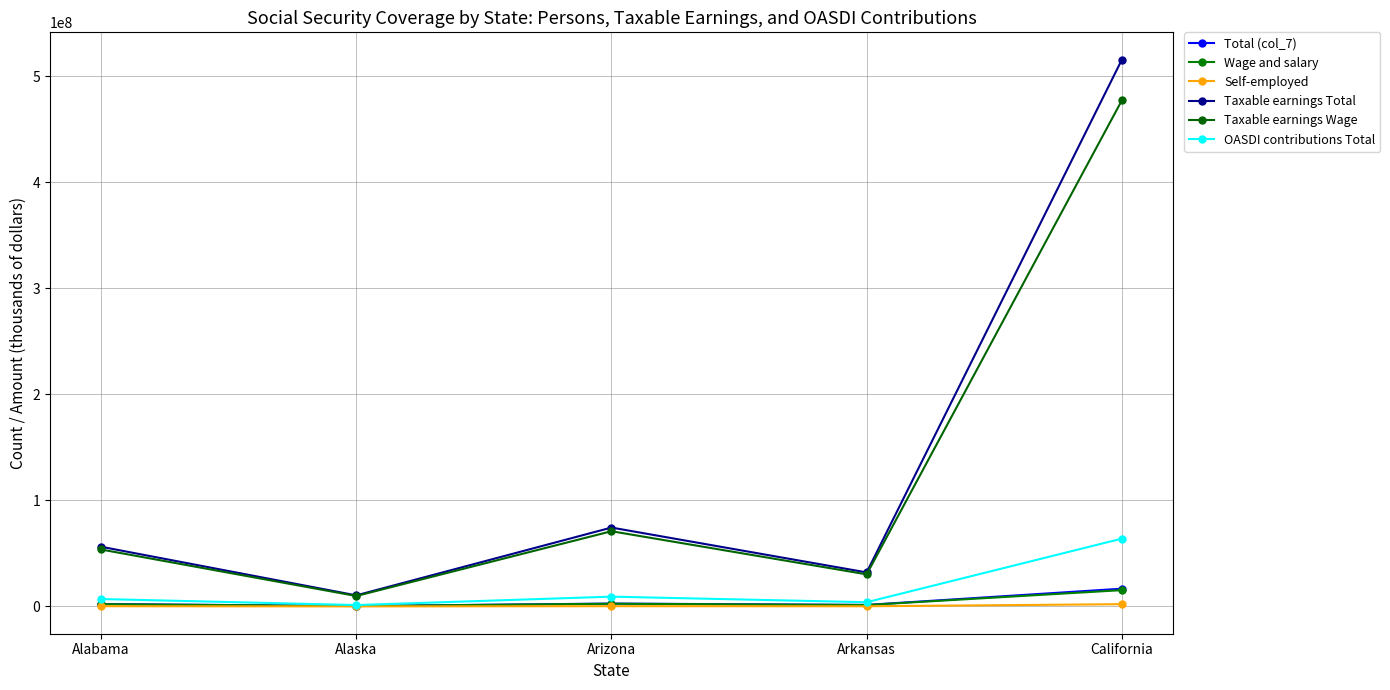

What is the label of the 3rd point from the right?

Arizona